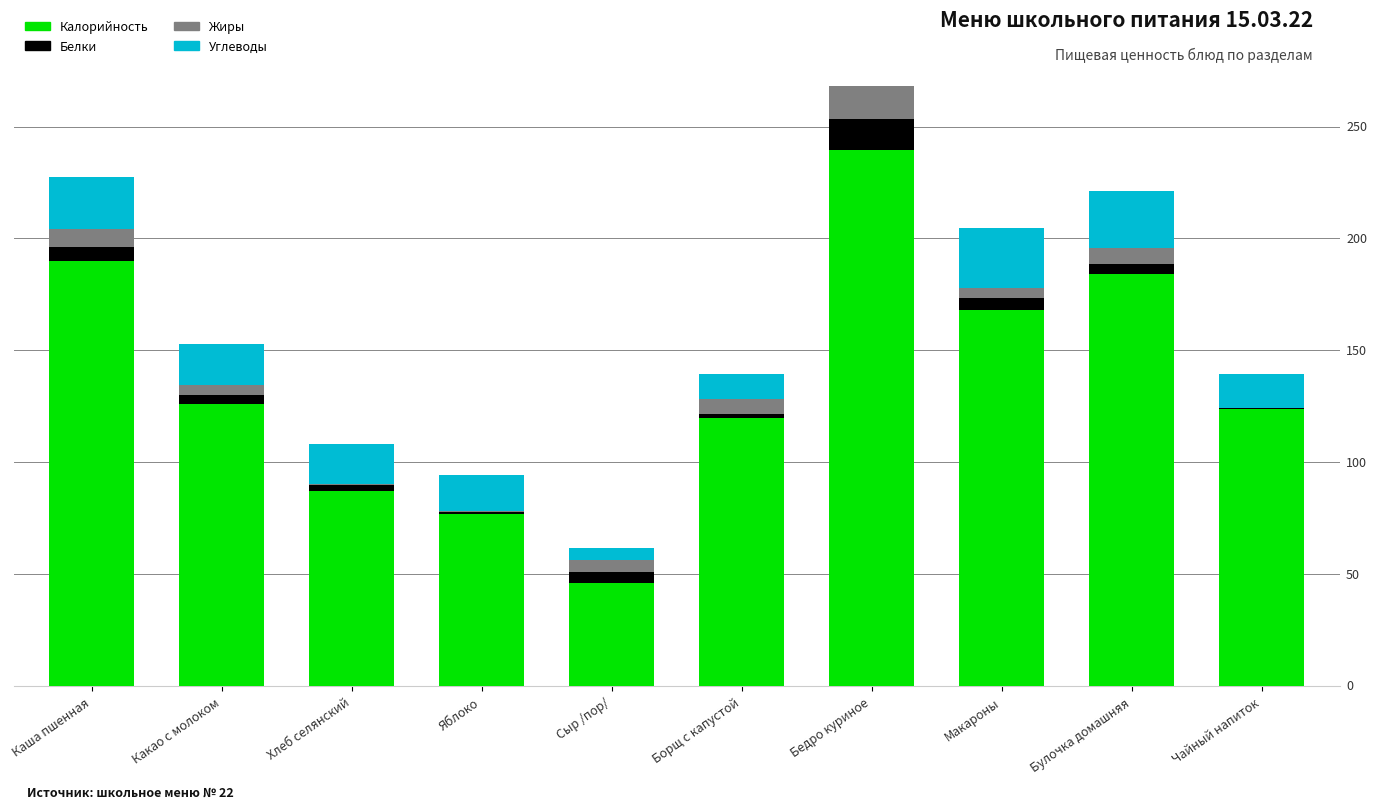

What are all the series names shown in the legend?

Калорийность, Белки, Жиры, Углеводы